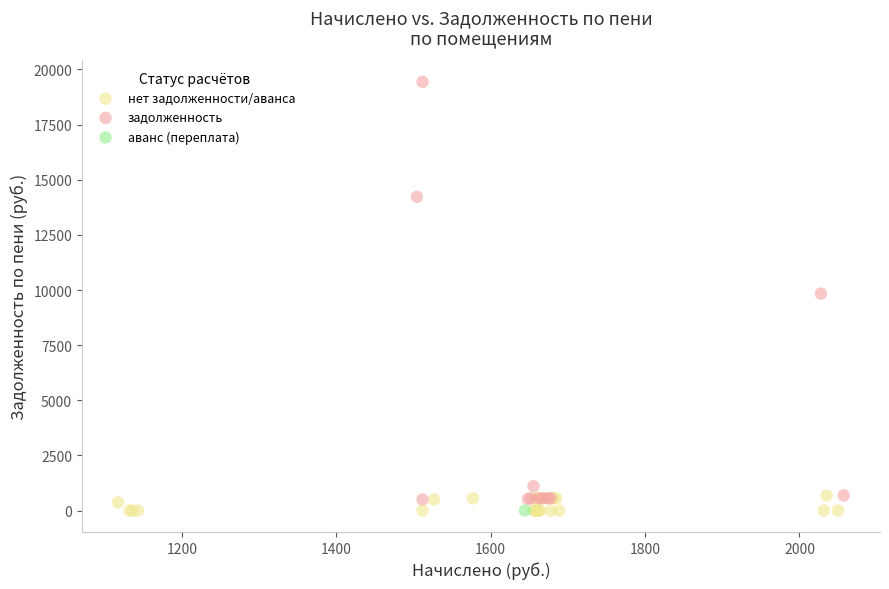

What are all the series names shown in the legend?

нет задолженности/аванса, задолженность, аванс (переплата)